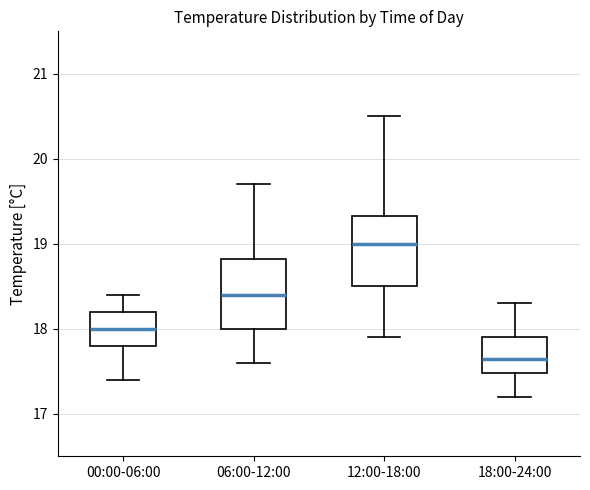

Reading left to right, transcribe this box plot: for each box, give where its median line is, the range the box spans, and where its two whiskers end, as read against the y-axis. The values are not printed on the chart, so give them approximately, as read against the axis.

00:00-06:00: median 18.0, box 17.8 to 18.2, whiskers 17.4 to 18.4
06:00-12:00: median 18.4, box 18.0 to 18.8, whiskers 17.6 to 19.7
12:00-18:00: median 19.0, box 18.5 to 19.3, whiskers 17.9 to 20.5
18:00-24:00: median 17.7, box 17.5 to 17.9, whiskers 17.2 to 18.3